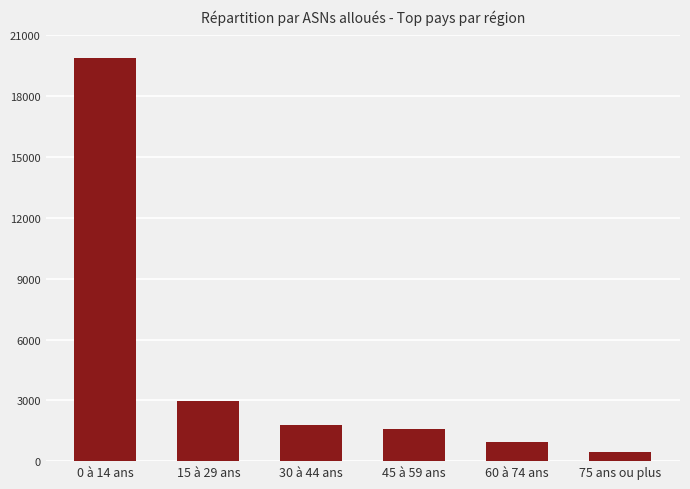

Does the chart contain any negative values?

No